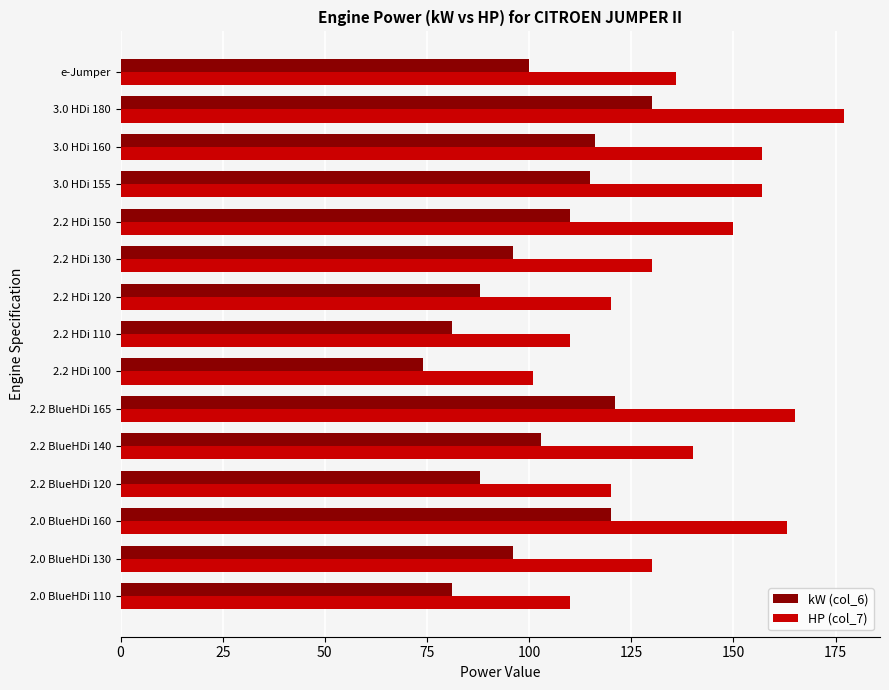

The value of kW (col_6) at 2.2 HDi 110 is 41. True or false?

False